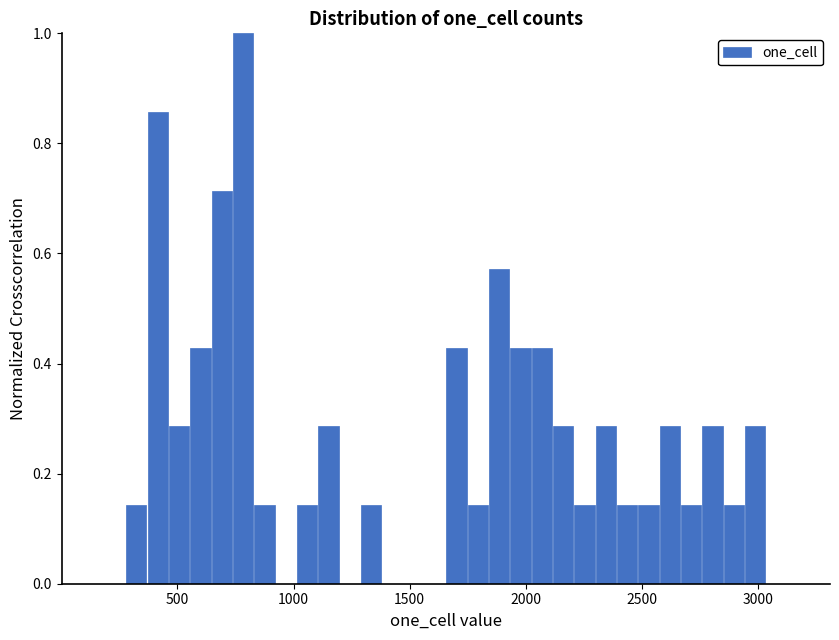

Read against the x-axis, roughly where is the centre of the tallest bar?

800